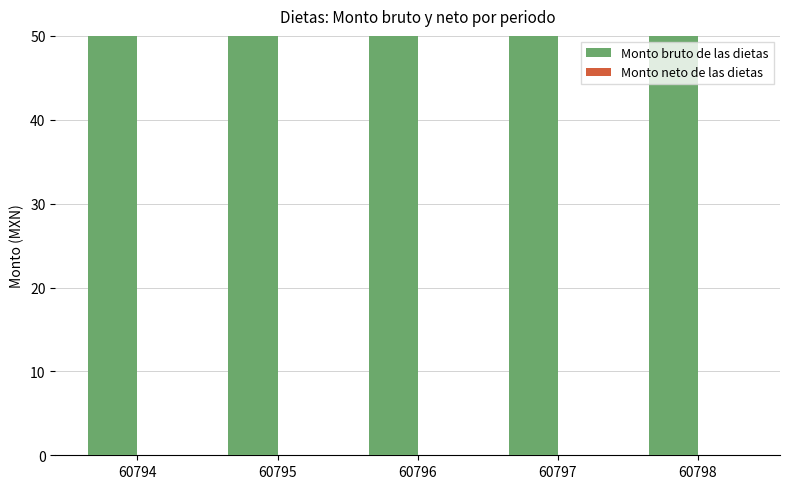

Which series has the largest total across all categories?

Monto bruto de las dietas